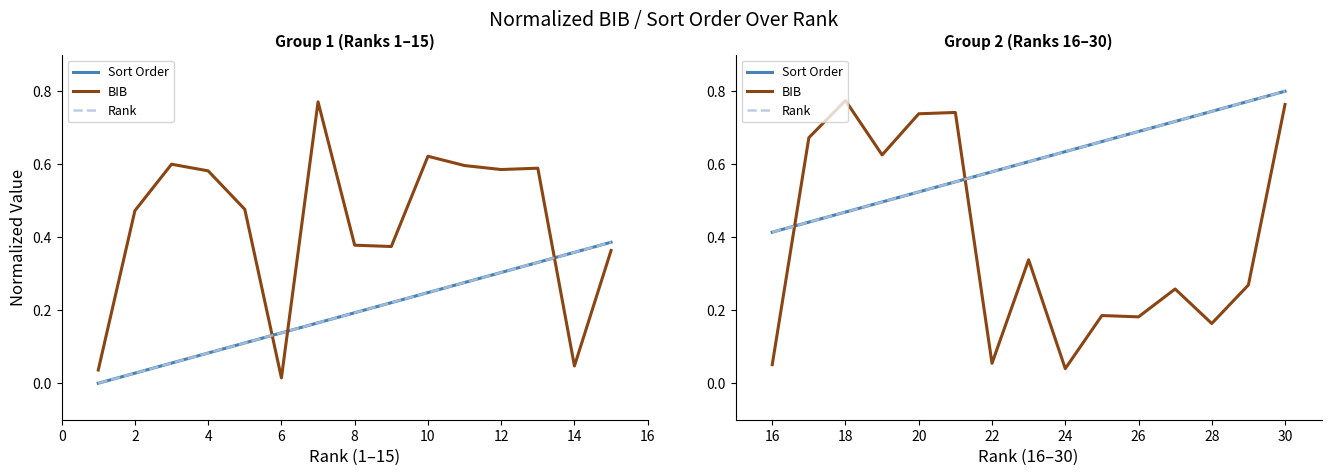

At how many categories does at least one series exceed 0?

15